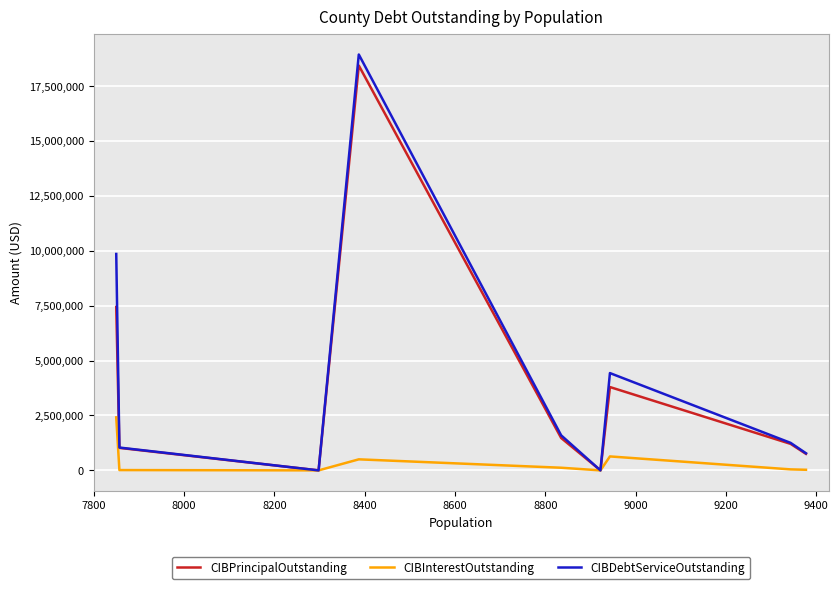

Which series has the largest range (max minus min)?

CIBDebtServiceOutstanding